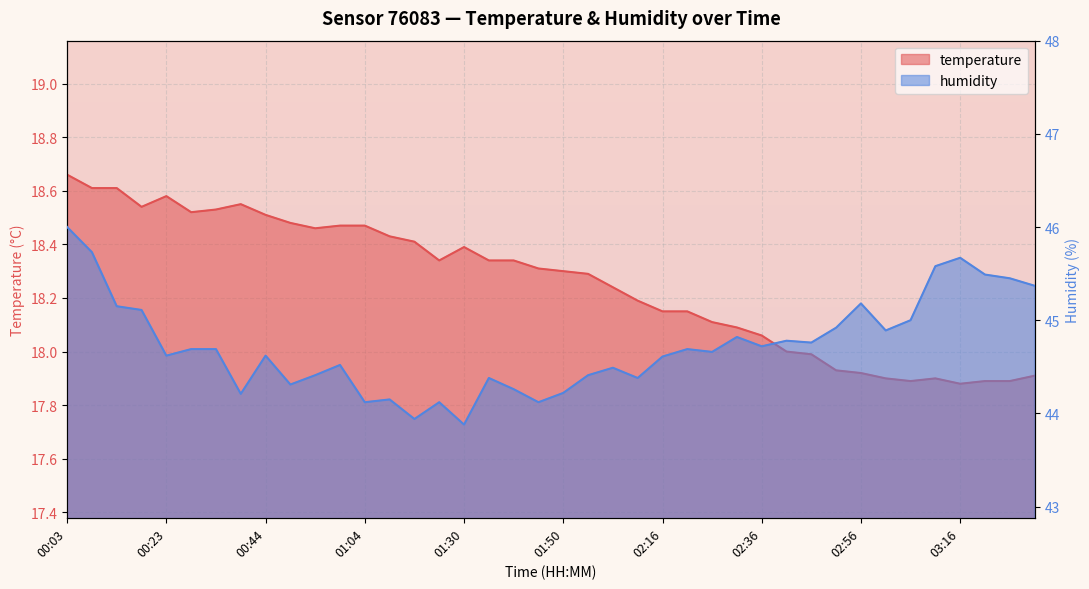

Is the value of humidity at 00:39 greater than the value of temperature at 00:08?

Yes